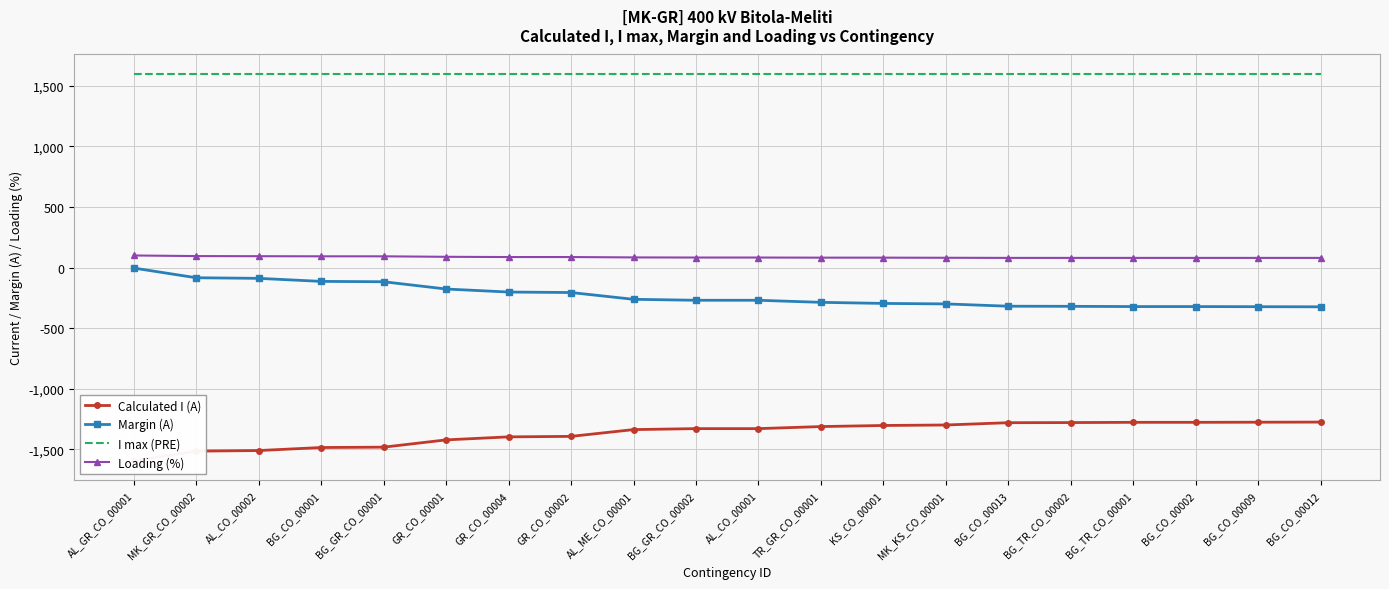

True or false: I max (PRE) and Margin (A) cross at least once.

False